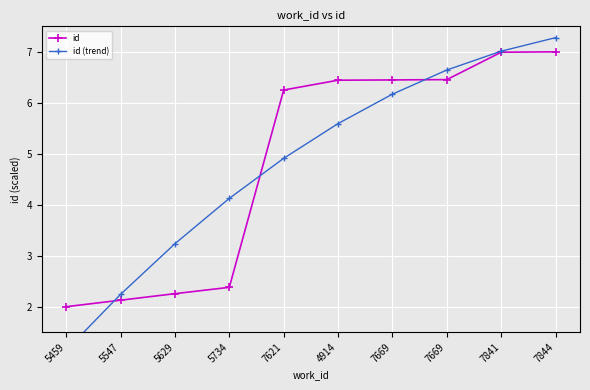

At 5734, list the series in order from smallest to largest.

id, id (trend)